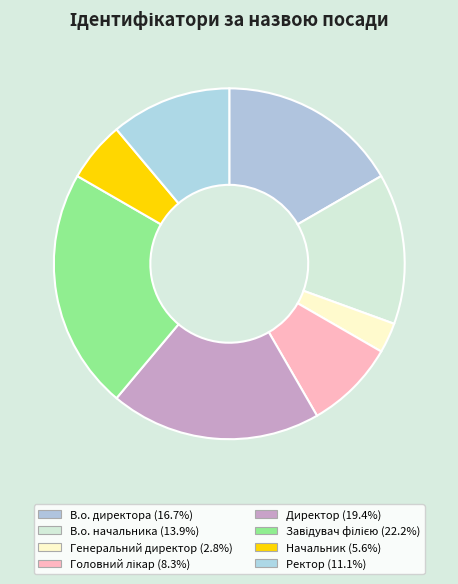

Which category has the smallest portion of the pie?

Генеральний директор